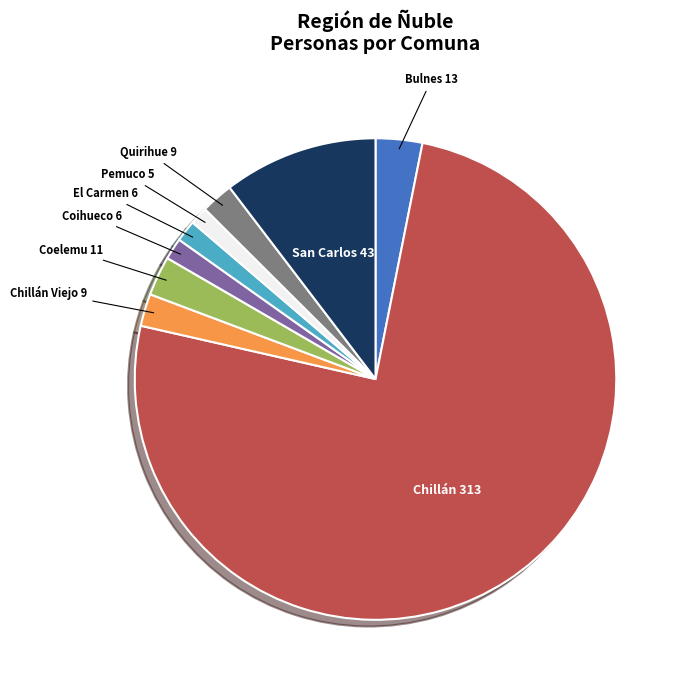

True or false: Coihueco accounts for 11% of the total.

False